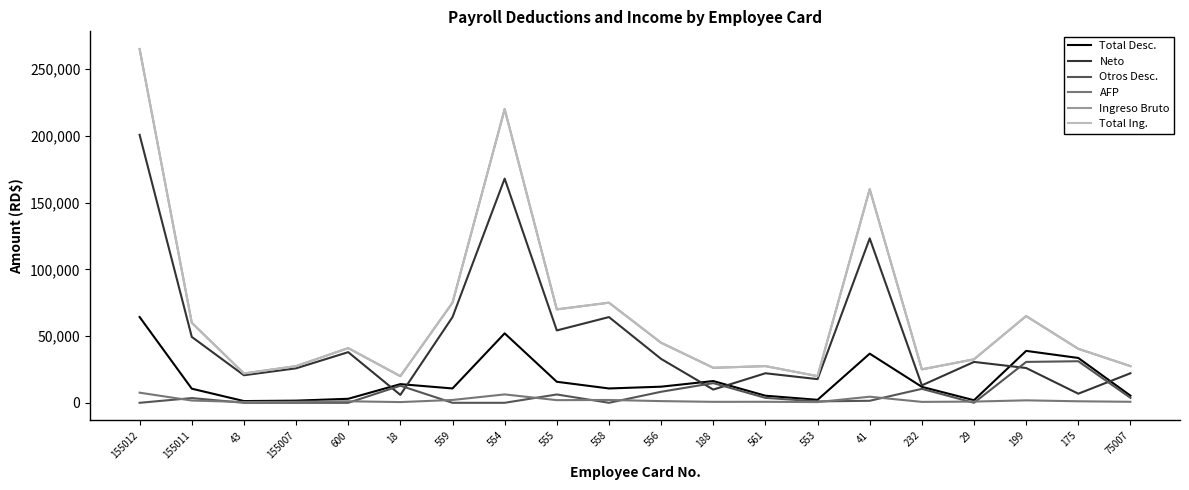

What is the value of the Otros Desc. point at the 18th from the left?

30647.6